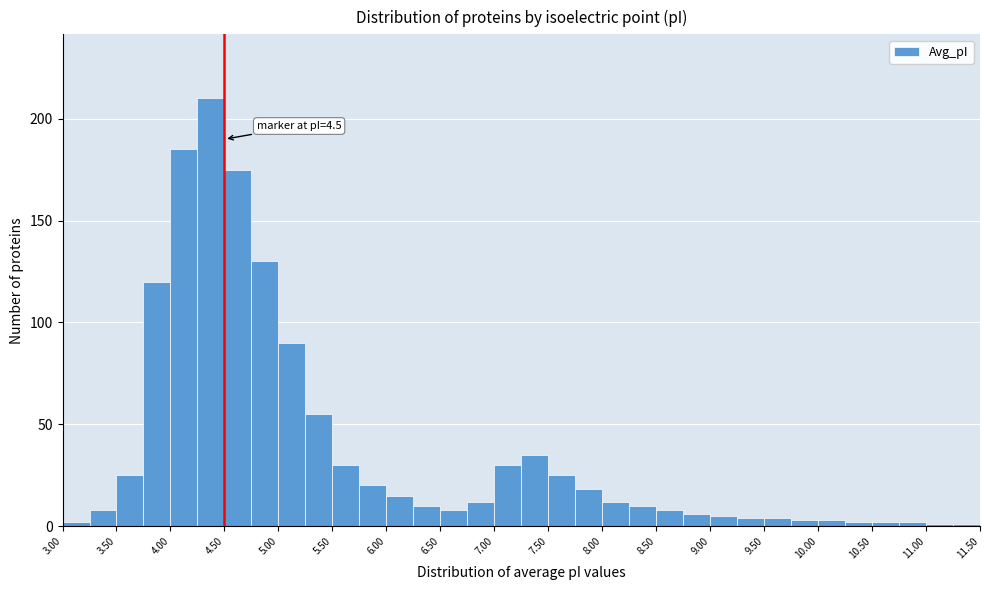

Over which range of the x-axis is the bar tallest?

4.25 to 4.50